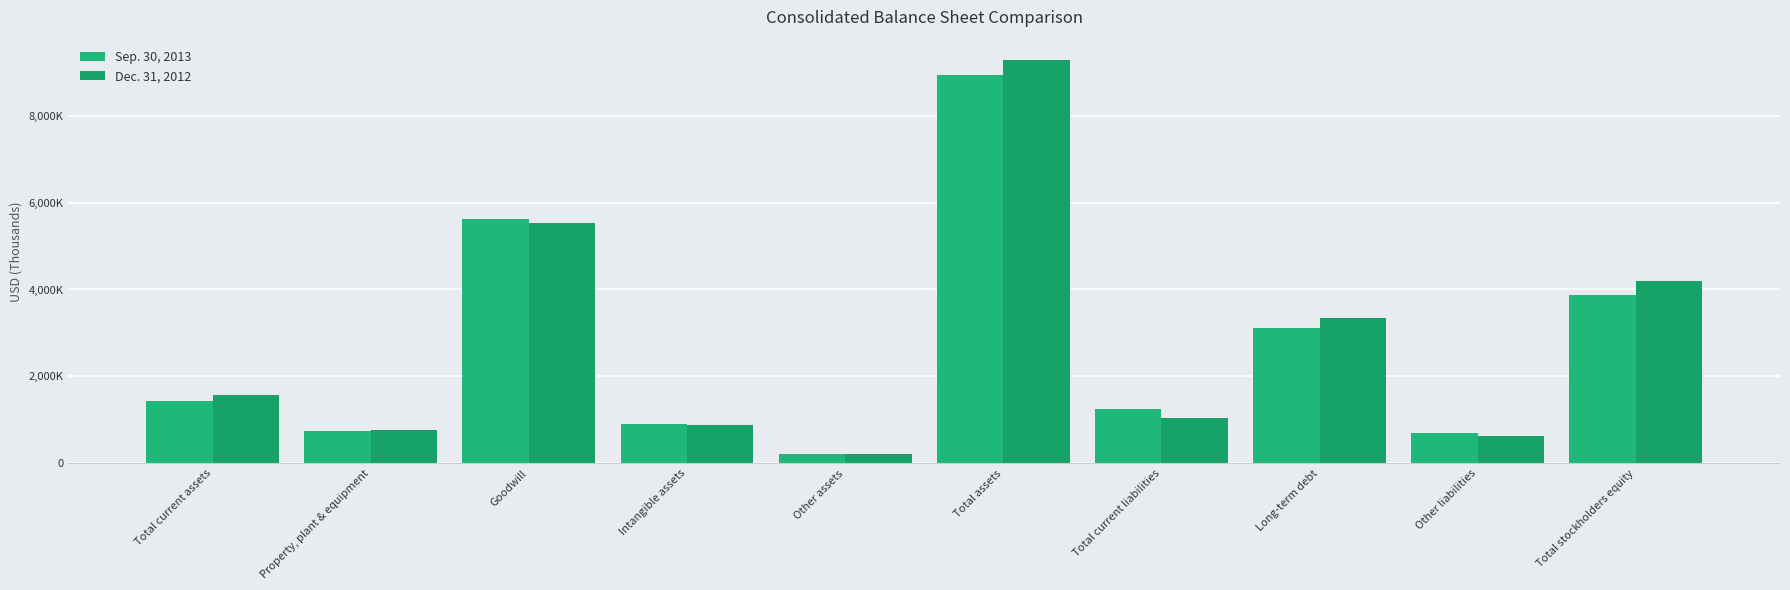

Read the Sep. 30, 2013 value at Property, plant & equipment.

749355